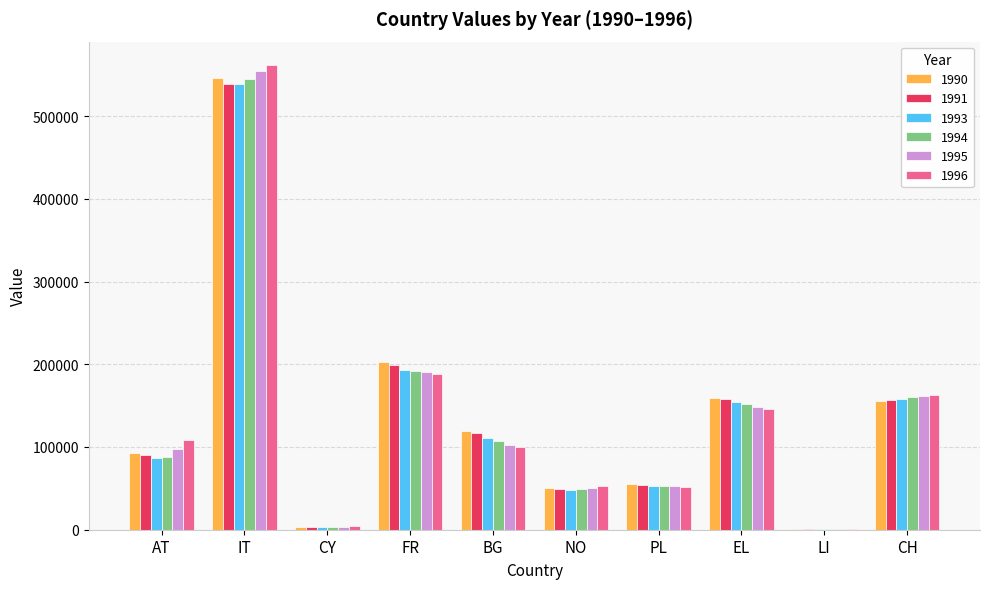

Between AT and FR, which series saw the biggest shift?

1990